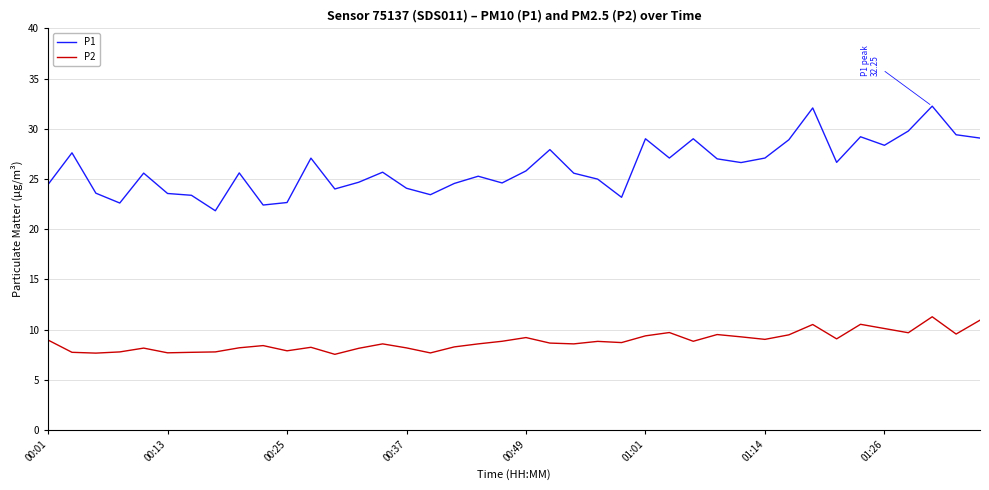

List the series in order of their peak value, highest first.

P1, P2